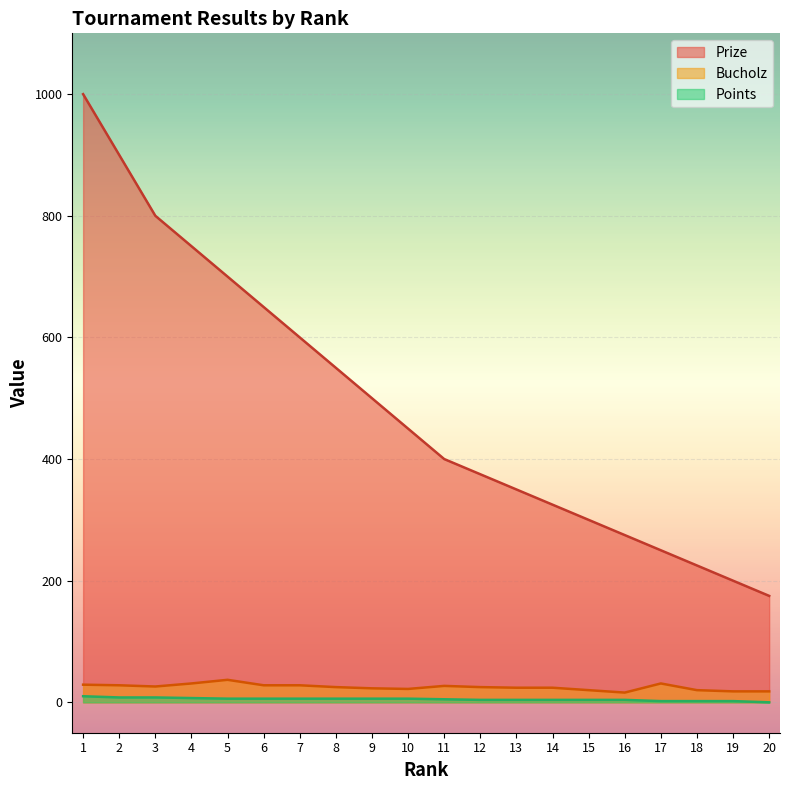

True or false: Points and Bucholz intersect in this chart.

False